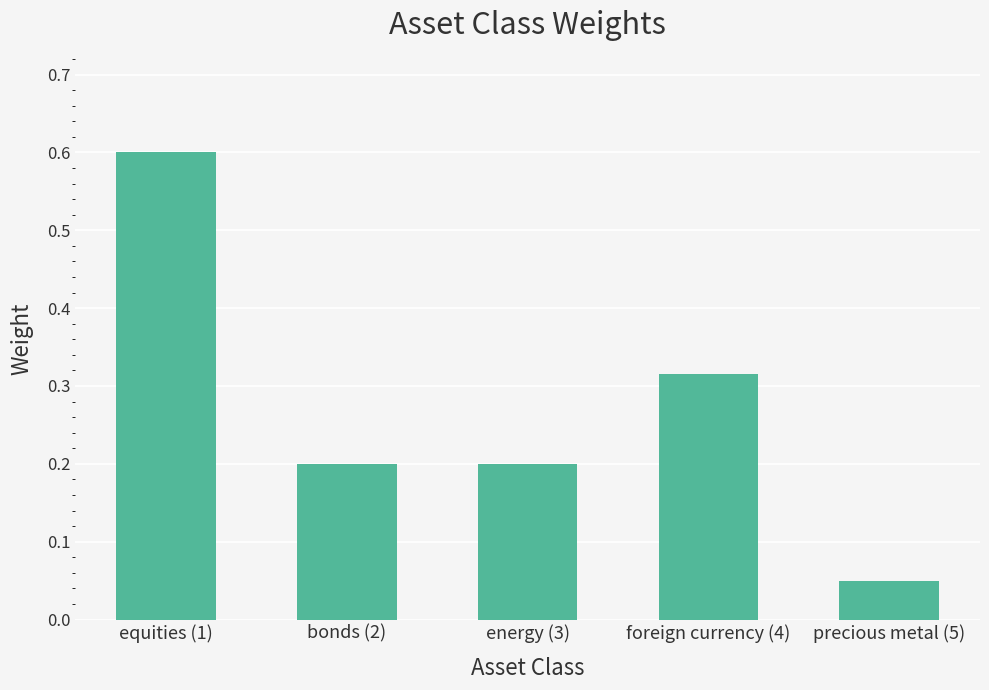

Which has a higher value, precious metal (5) or bonds (2)?

bonds (2)